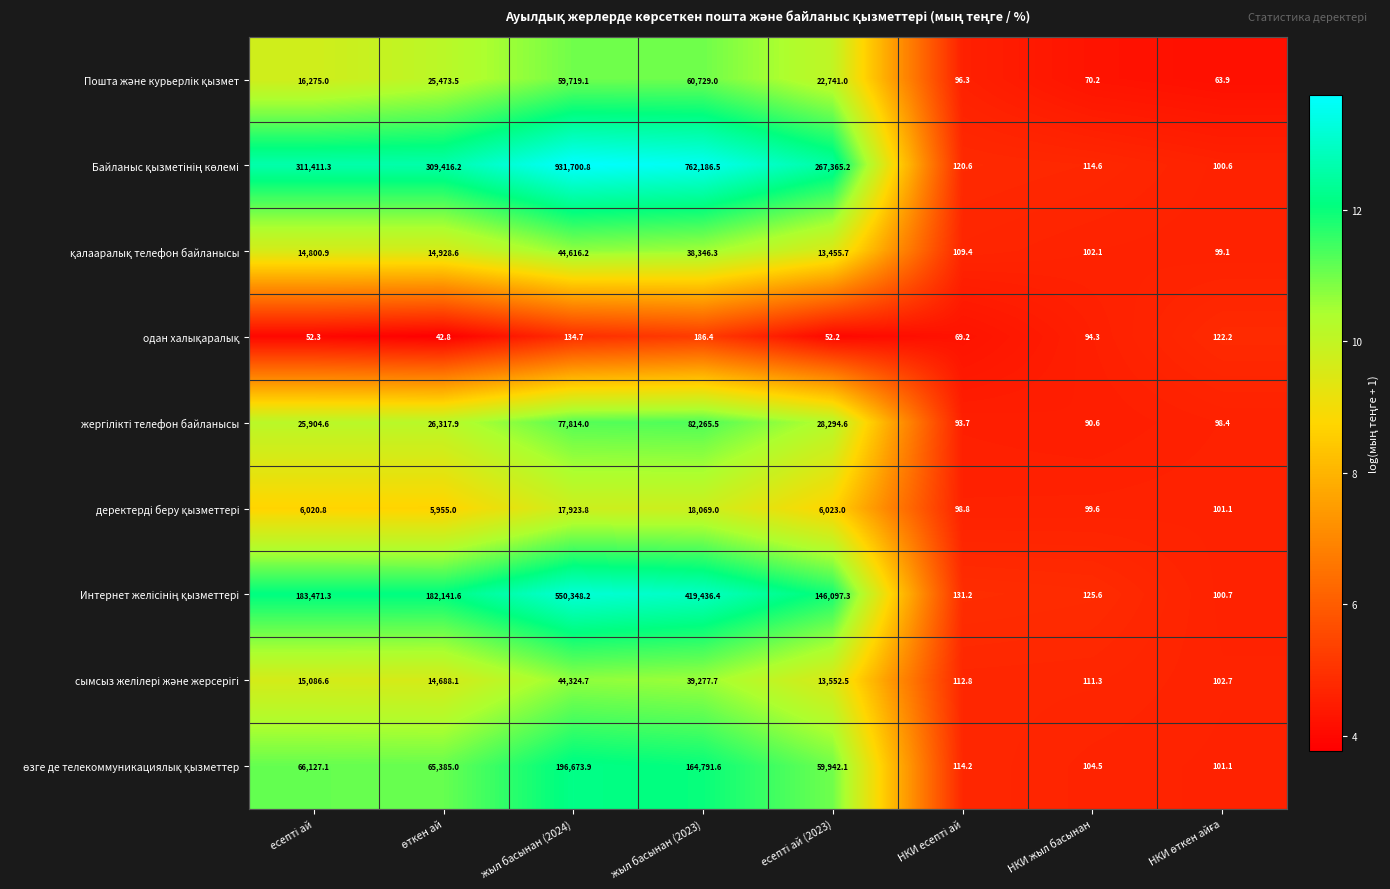

Count the number of data series in this chart.

9